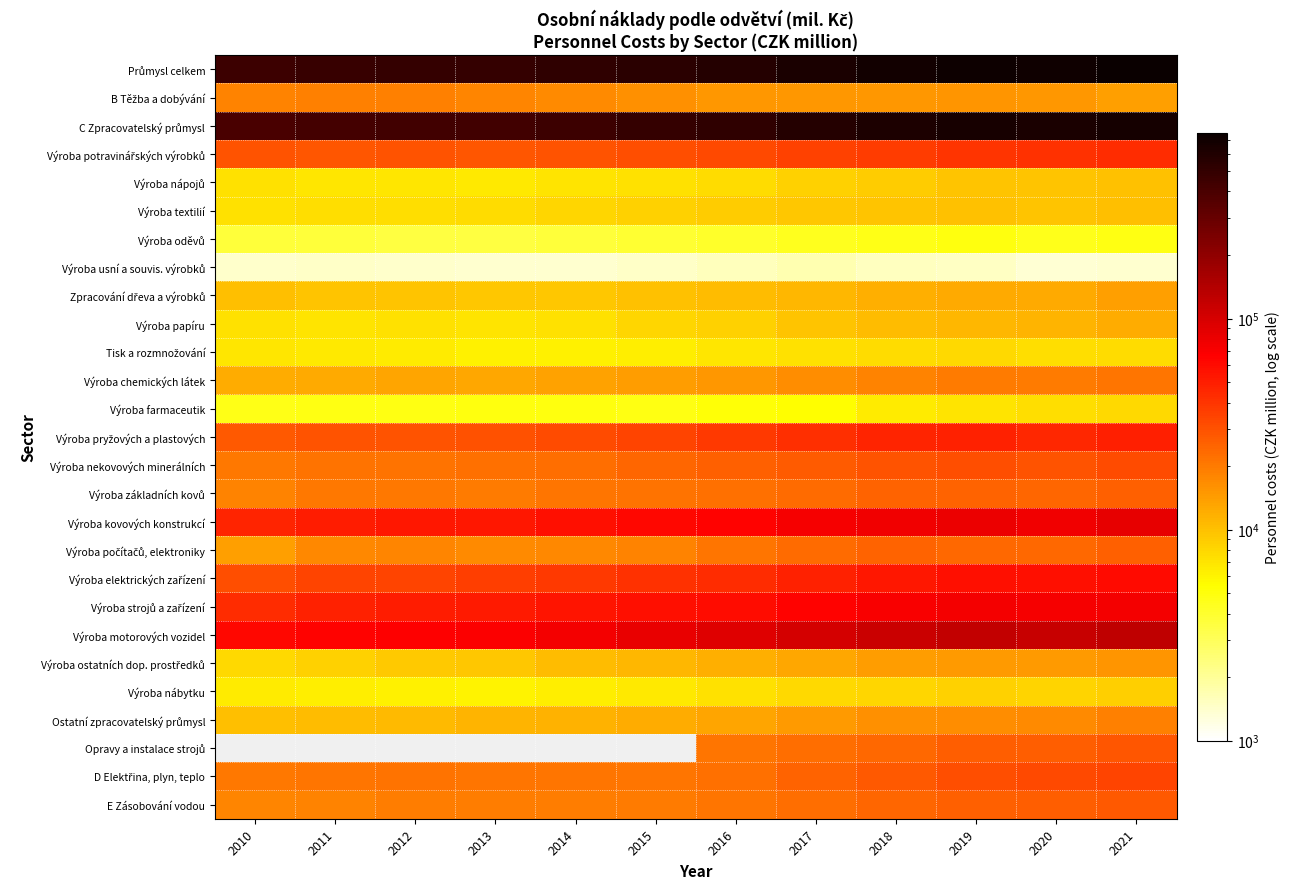

What is the total value across all series at 2021?

2187851.0